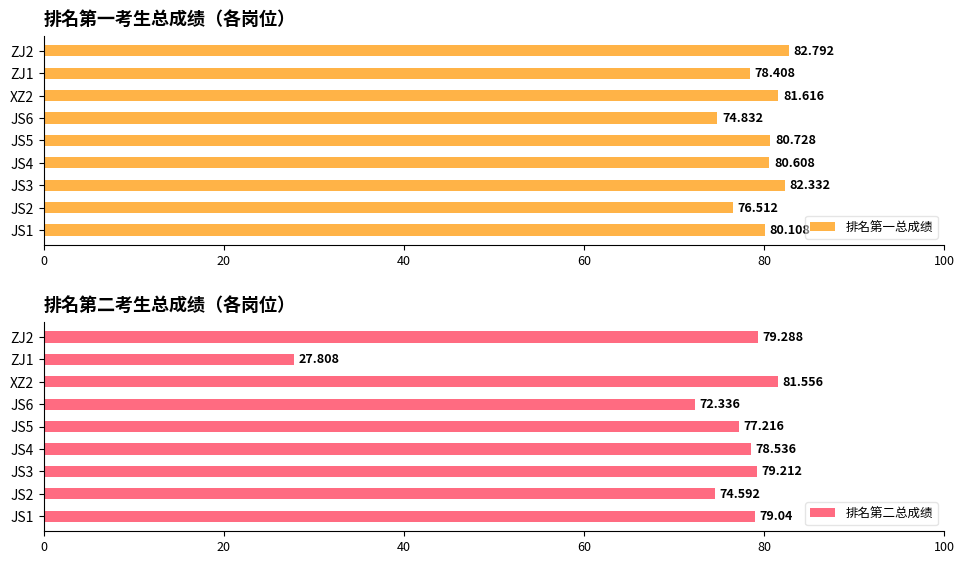

Reading left to right, what are all the values shown in this chart?

排名第一总成绩: 80.1	76.5	82.3	80.6	80.7	74.8	81.6	78.4	82.8
排名第二总成绩: 79.0	74.6	79.2	78.5	77.2	72.3	81.6	27.8	79.3